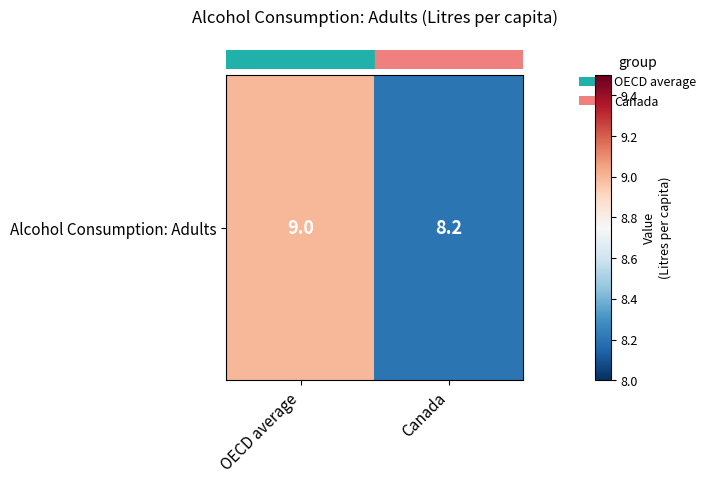

What is the minimum value shown in the chart?

8.2